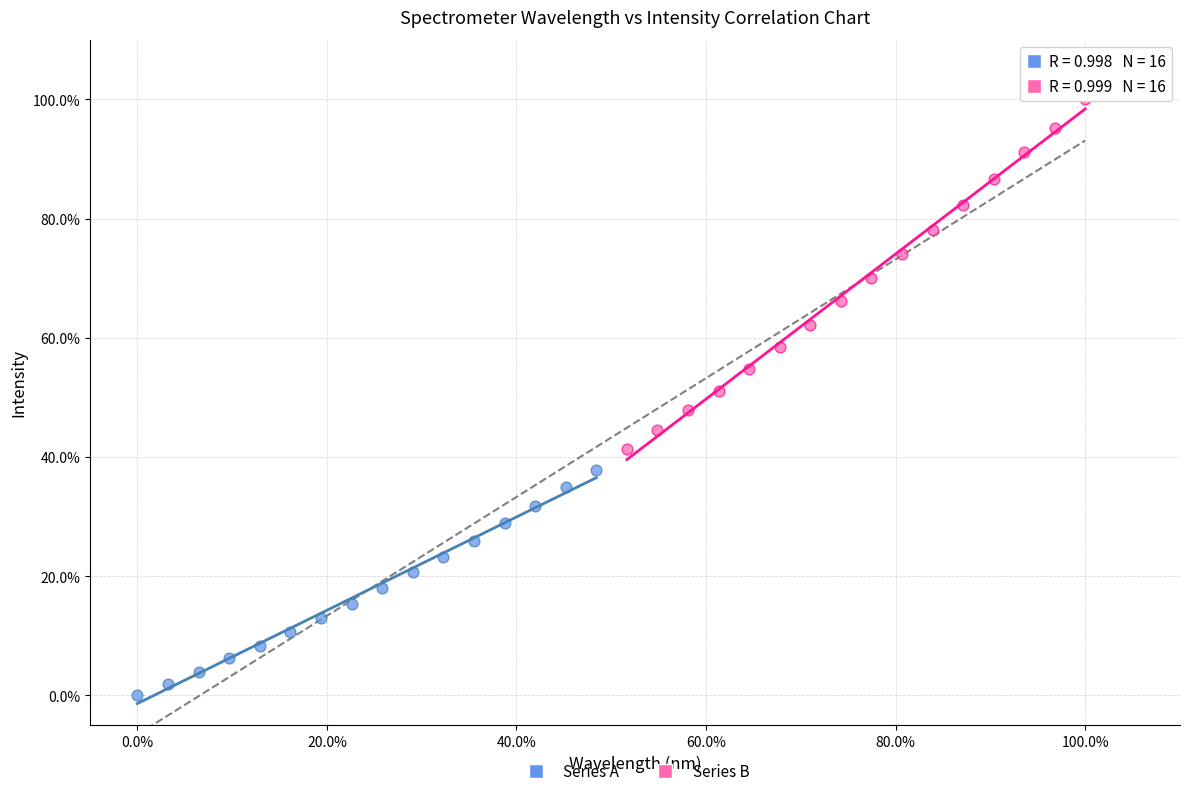

What are all the series names shown in the legend?

Series A, Series B